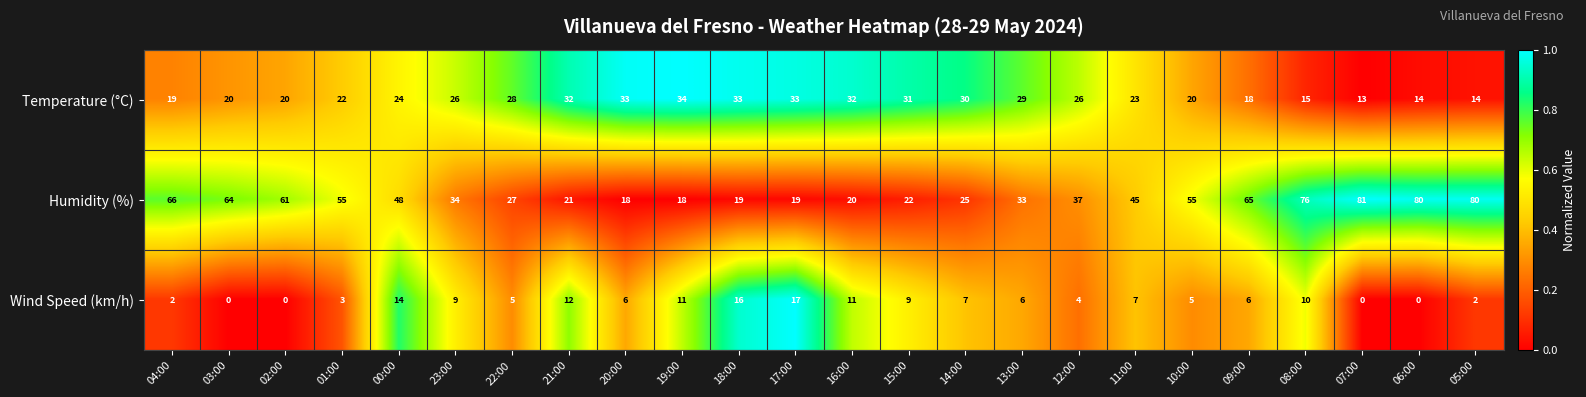

Which series has the widest spread of values?

Humidity (%)